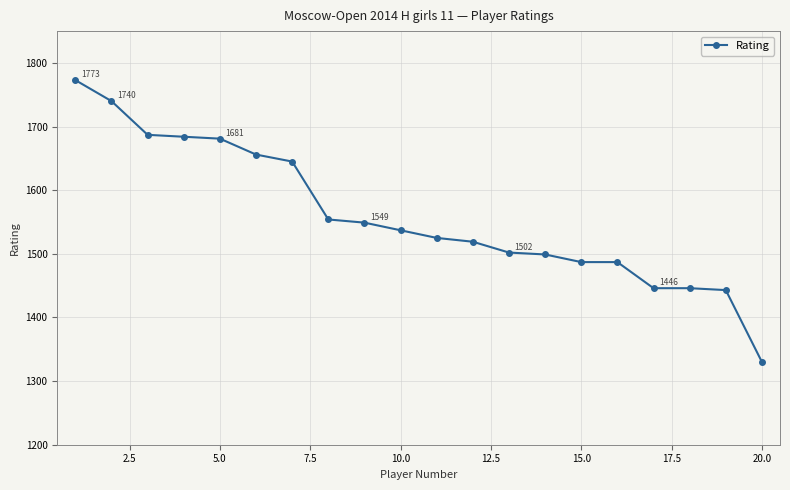

What is the value of the 5th point from the left?

1681